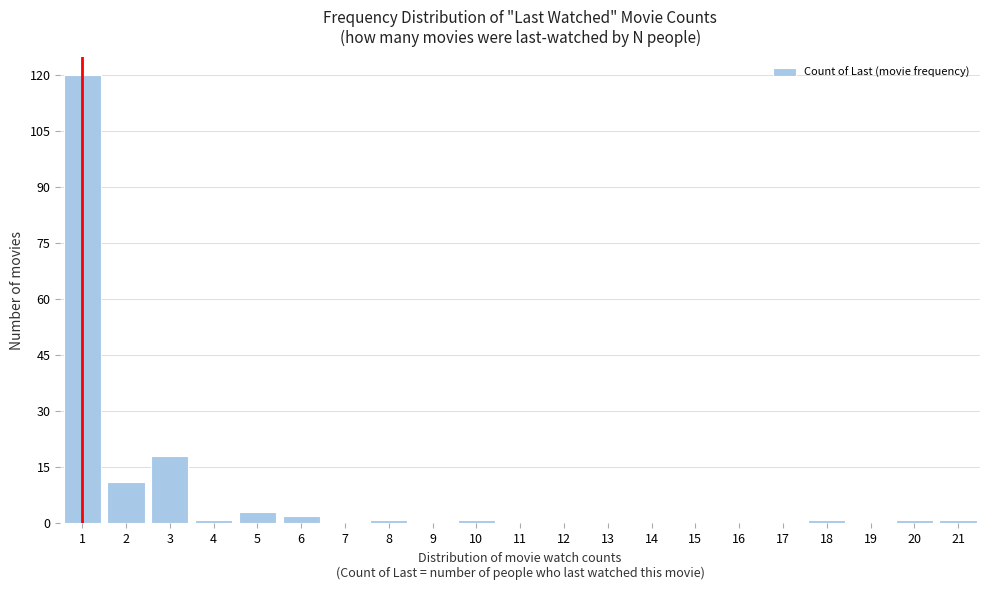

Reading left to right, list every bar in this chart as the range it spans on the x-axis followed by its height. The values are not printed on the chart, so give them approximately, as read against the axis.

0.5 to 1.5: 120
1.5 to 2.5: 12
2.5 to 3.5: 18
3.5 to 4.5: under 2
4.5 to 5.5: 4
5.5 to 6.5: 2
6.5 to 7.5: 0
7.5 to 8.5: under 2
8.5 to 9.5: 0
9.5 to 10.5: under 2
10.5 to 11.5: 0
11.5 to 12.5: 0
12.5 to 13.5: 0
13.5 to 14.5: 0
14.5 to 15.5: 0
15.5 to 16.5: 0
16.5 to 17.5: 0
17.5 to 18.5: under 2
18.5 to 19.5: 0
19.5 to 20.5: under 2
20.5 to 21.5: under 2